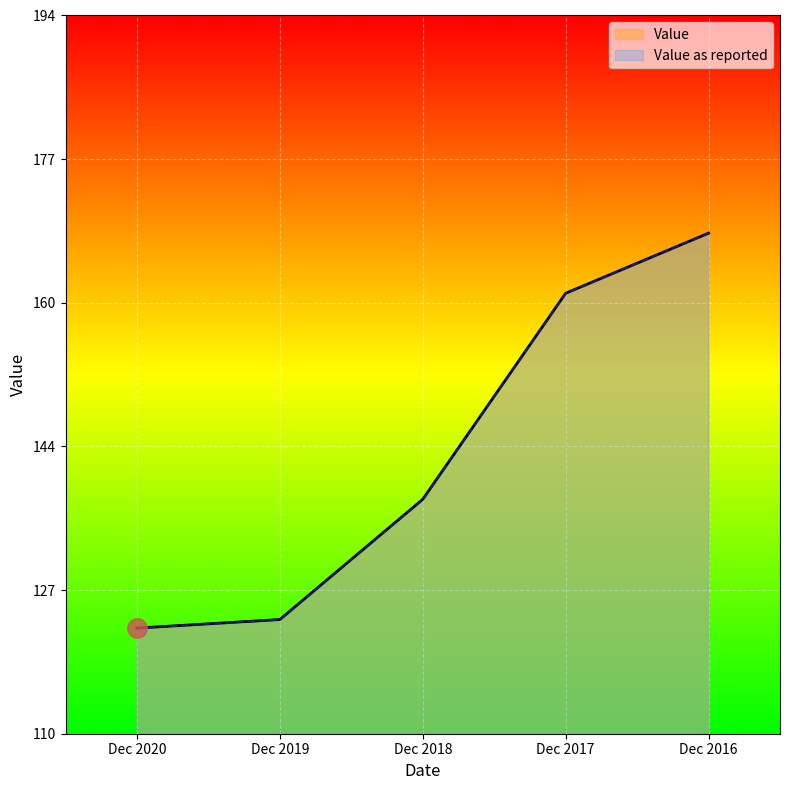

What is the average value of the Value series?

143